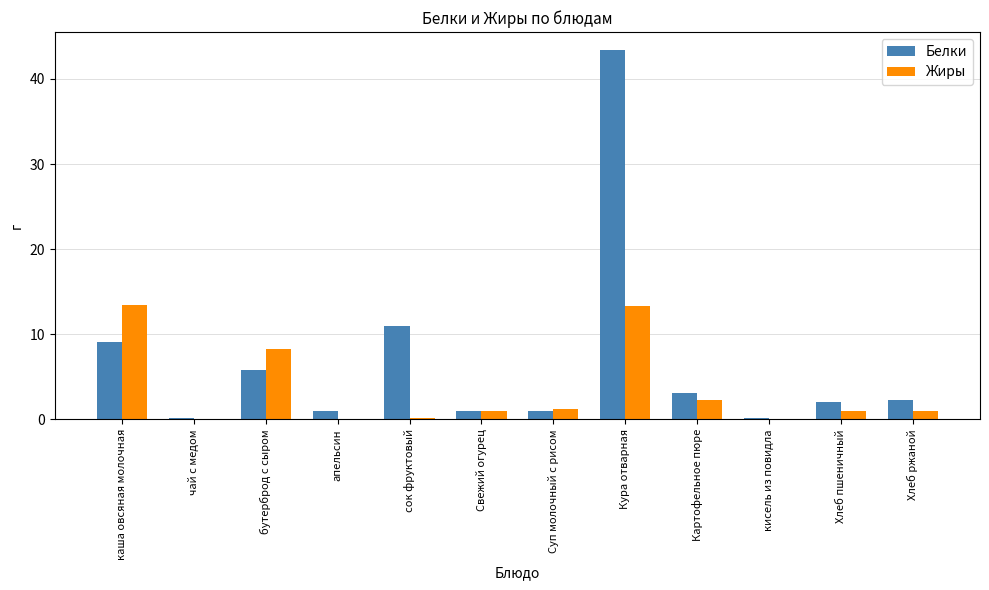

What value does the Жиры series have at Хлеб ржаной?

1.0